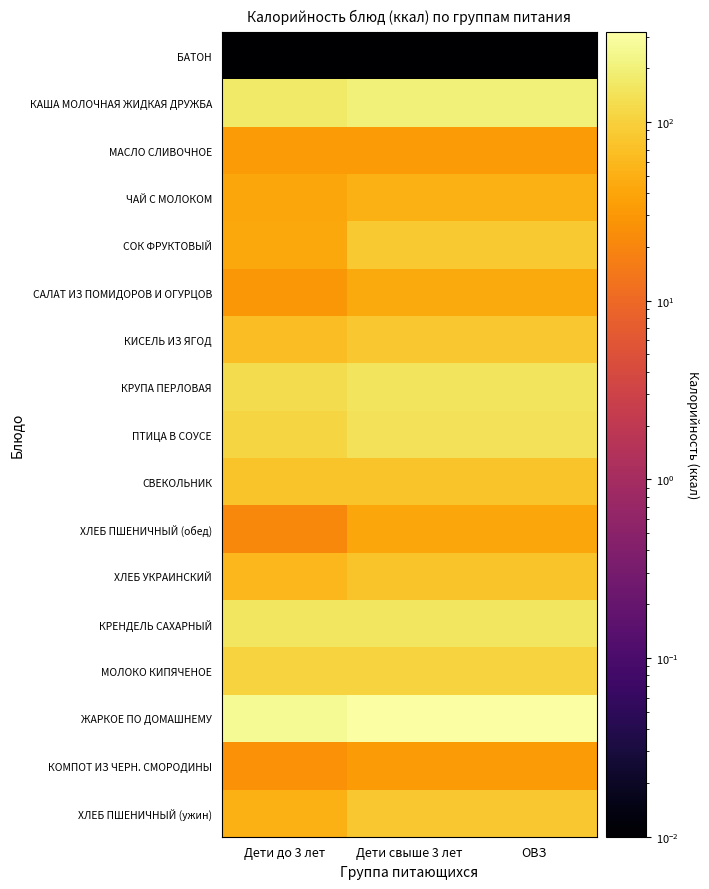

Reading left to right, list all the values displayed in this chart.

БАТОН: Дети до 3 лет=0.0	Дети свыше 3 лет=0.0	ОВЗ=0.0
КАША МОЛОЧНАЯ ЖИДКАЯ ДРУЖБА: Дети до 3 лет=167.3	Дети свыше 3 лет=199.9	ОВЗ=199.9
МАСЛО СЛИВОЧНОЕ: Дети до 3 лет=32.4	Дети свыше 3 лет=32.4	ОВЗ=32.4
ЧАЙ С МОЛОКОМ: Дети до 3 лет=41.6	Дети свыше 3 лет=49.8	ОВЗ=49.8
СОК ФРУКТОВЫЙ: Дети до 3 лет=43.4	Дети свыше 3 лет=86.9	ОВЗ=86.9
САЛАТ ИЗ ПОМИДОРОВ И ОГУРЦОВ: Дети до 3 лет=29.2	Дети свыше 3 лет=43.8	ОВЗ=43.8
КИСЕЛЬ ИЗ ЯГОД: Дети до 3 лет=67.5	Дети свыше 3 лет=81.0	ОВЗ=81.0
КРУПА ПЕРЛОВАЯ: Дети до 3 лет=128.5	Дети свыше 3 лет=151.9	ОВЗ=151.9
ПТИЦА В СОУСЕ: Дети до 3 лет=109.5	Дети свыше 3 лет=146.7	ОВЗ=146.7
СВЕКОЛЬНИК: Дети до 3 лет=75.1	Дети свыше 3 лет=75.1	ОВЗ=75.1
ХЛЕБ ПШЕНИЧНЫЙ (обед): Дети до 3 лет=21.4	Дети свыше 3 лет=40.7	ОВЗ=40.7
ХЛЕБ УКРАИНСКИЙ: Дети до 3 лет=58.9	Дети свыше 3 лет=74.1	ОВЗ=74.1
КРЕНДЕЛЬ САХАРНЫЙ: Дети до 3 лет=154.2	Дети свыше 3 лет=154.2	ОВЗ=154.2
МОЛОКО КИПЯЧЕНОЕ: Дети до 3 лет=104.3	Дети свыше 3 лет=104.3	ОВЗ=104.3
ЖАРКОЕ ПО ДОМАШНЕМУ: Дети до 3 лет=260.6	Дети свыше 3 лет=317.8	ОВЗ=317.8
КОМПОТ ИЗ ЧЕРН. СМОРОДИНЫ: Дети до 3 лет=26.6	Дети свыше 3 лет=31.9	ОВЗ=31.9
ХЛЕБ ПШЕНИЧНЫЙ (ужин): Дети до 3 лет=51.4	Дети свыше 3 лет=81.3	ОВЗ=81.3